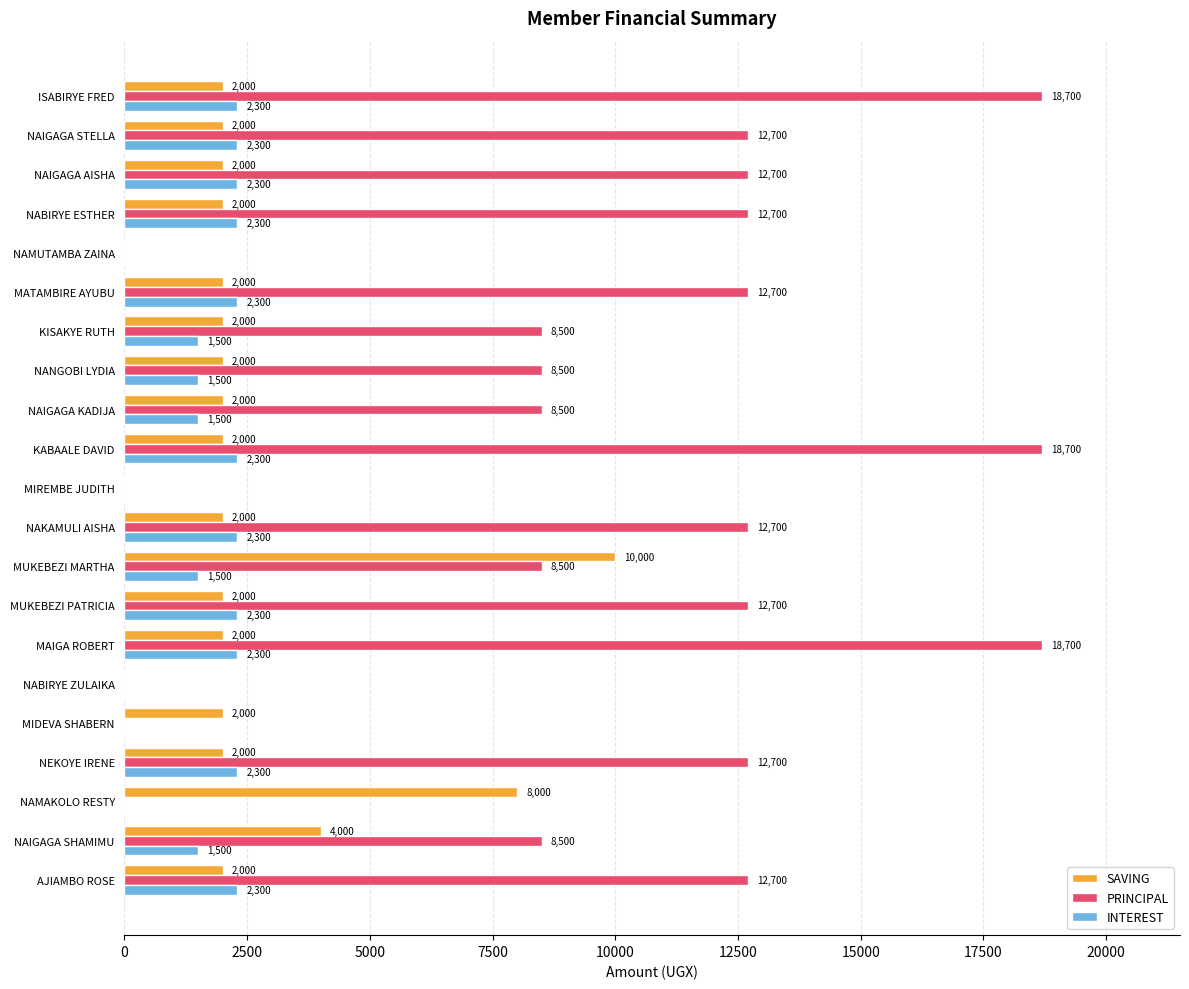

Which series has the largest total across all categories?

PRINCIPAL